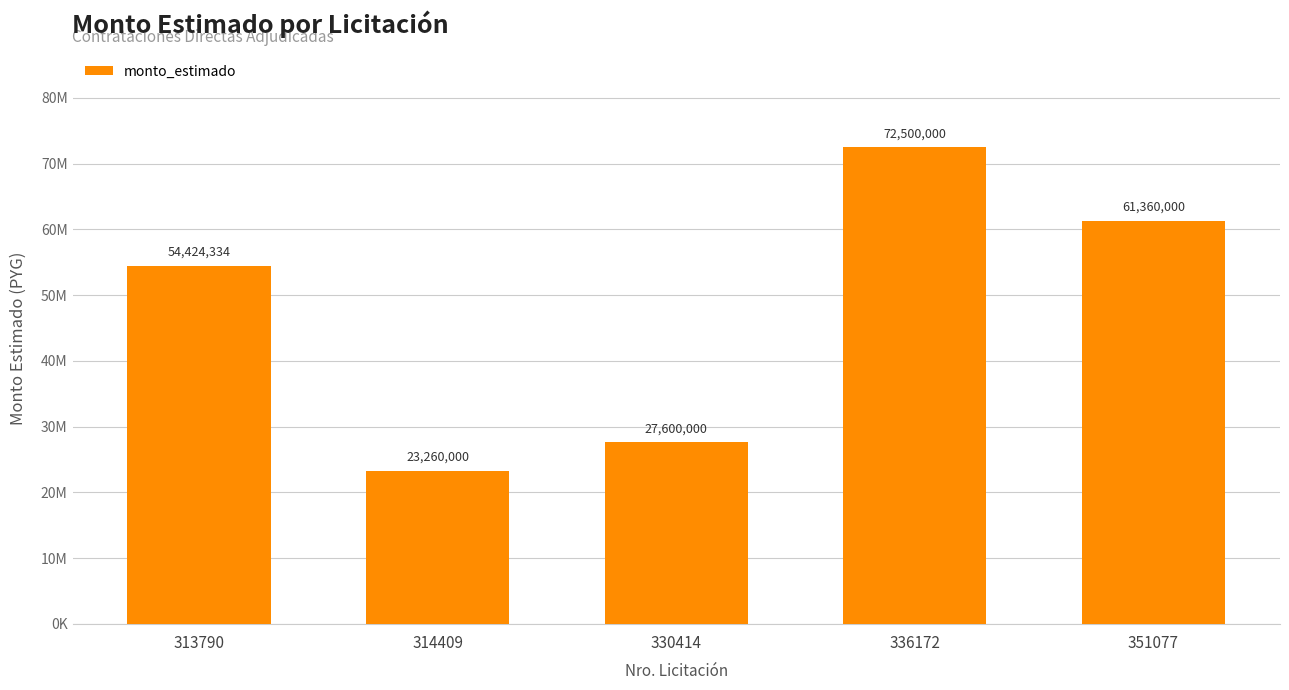

At which label does the data first exceed 54424334?

336172